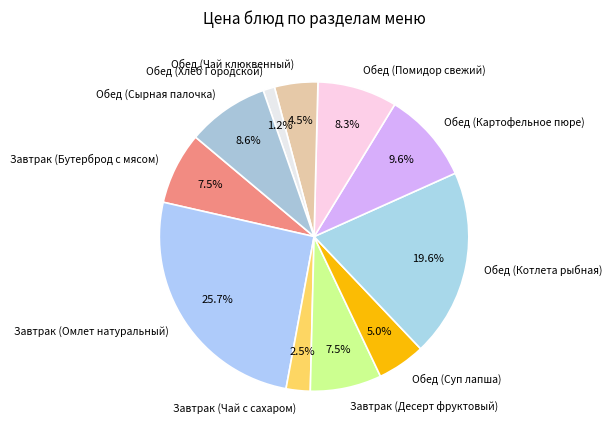

To the nearest percent, what portion does Обед (Сырная палочка) represent?

9%